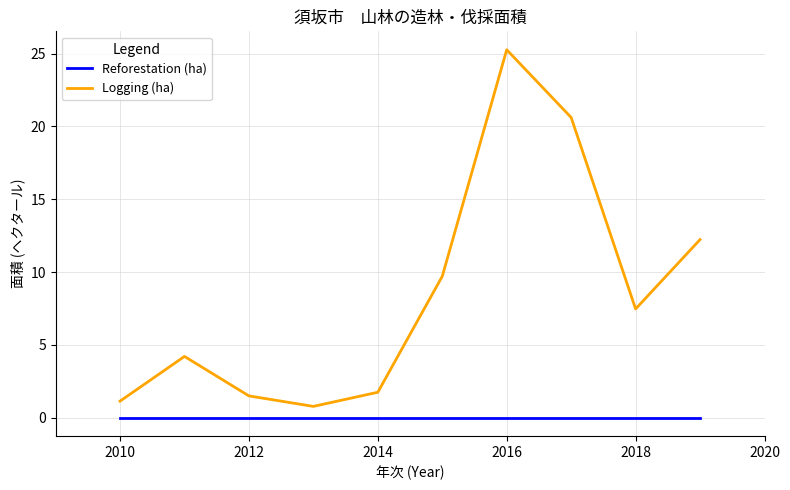

Which series has the widest spread of values?

Logging (ha)